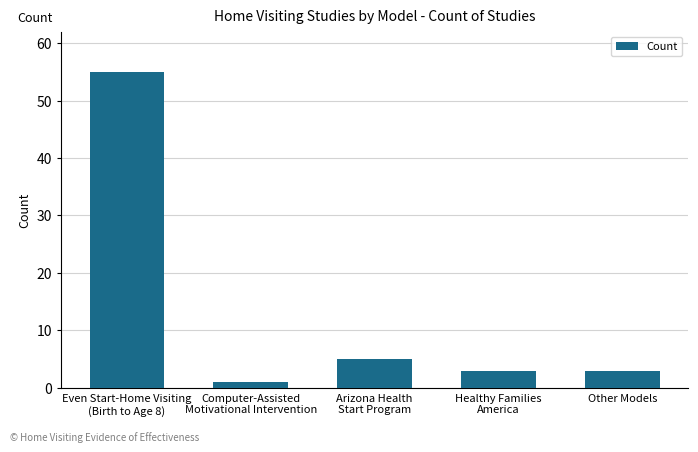

What is the change in value from Even Start-Home Visiting
(Birth to Age 8) to Computer-Assisted
Motivational Intervention?

-54